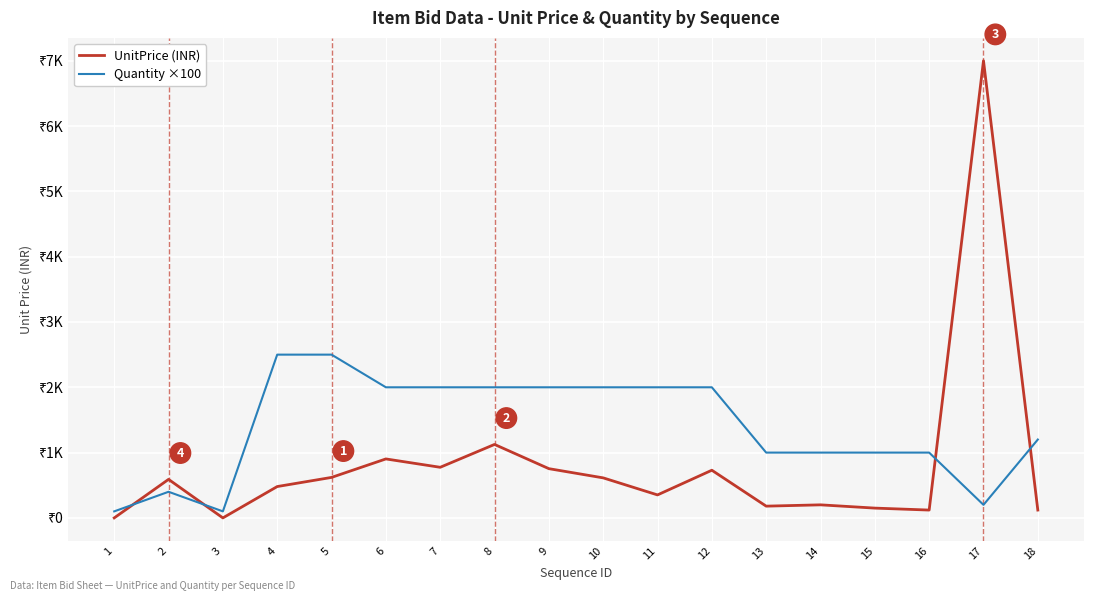

Which series has the largest range (max minus min)?

UnitPrice (INR)